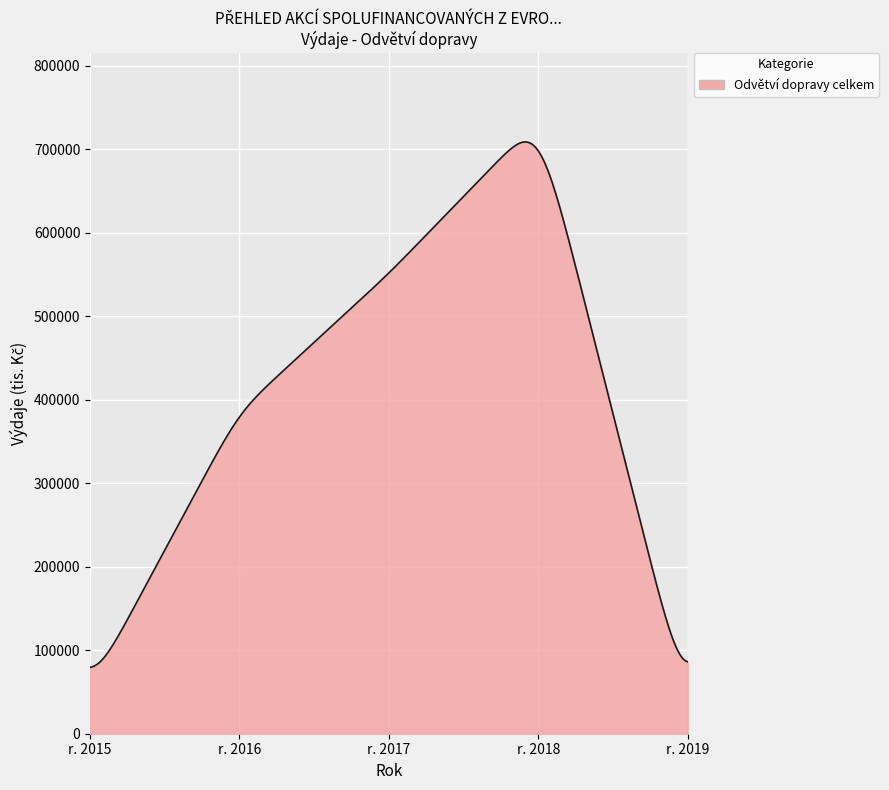

What is the smallest value displayed?

79634.2